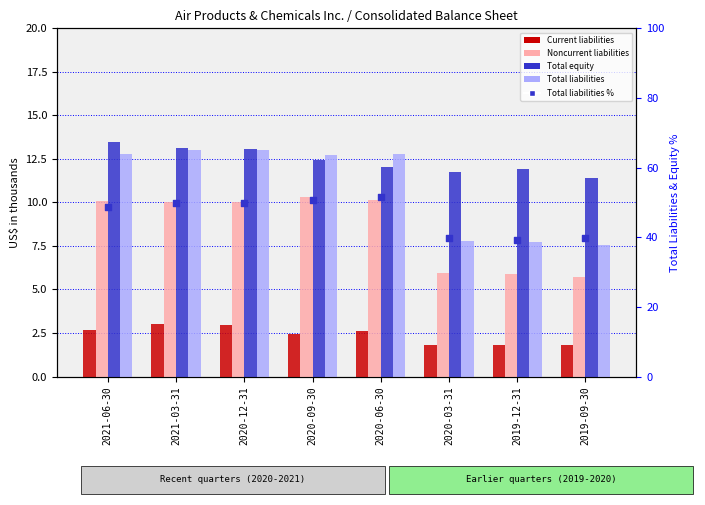

Which series has the largest total across all categories?

Total liabilities %